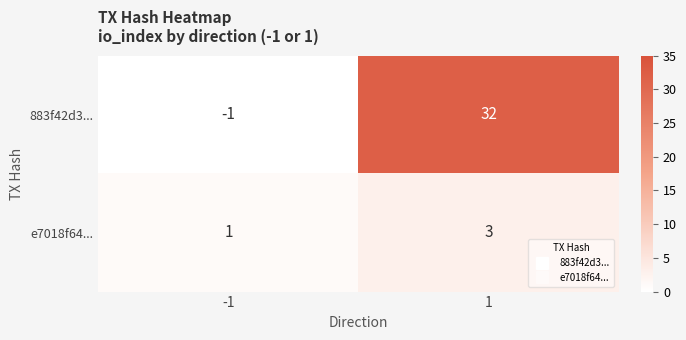

Between -1 and 1, which series saw the biggest shift?

883f42d3...